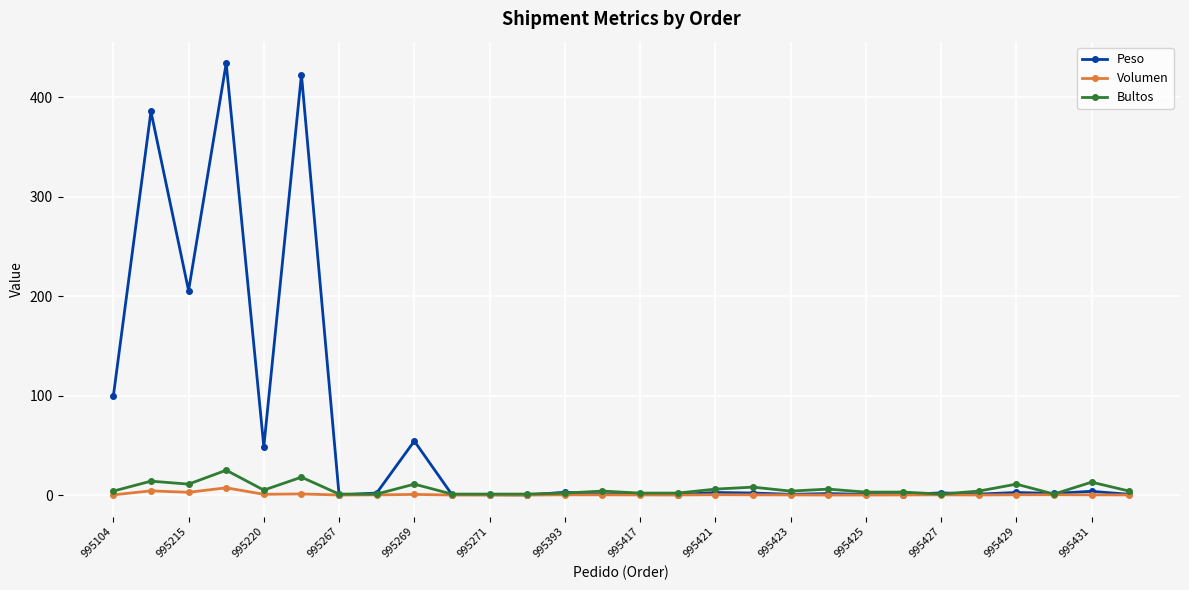

What is the sum of all Volumen values?

20.7